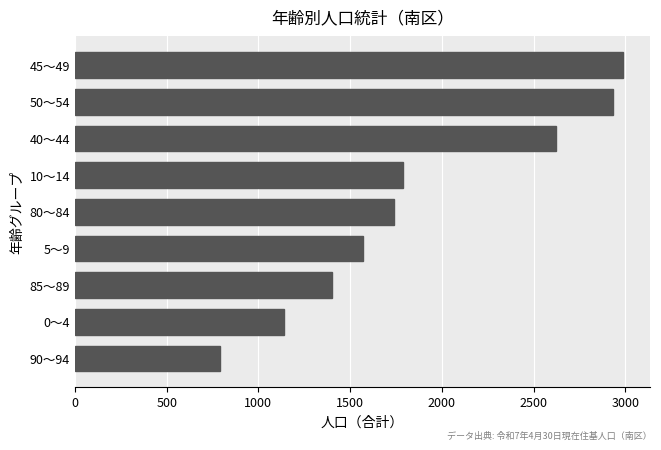

How many categories are shown in the chart?

9